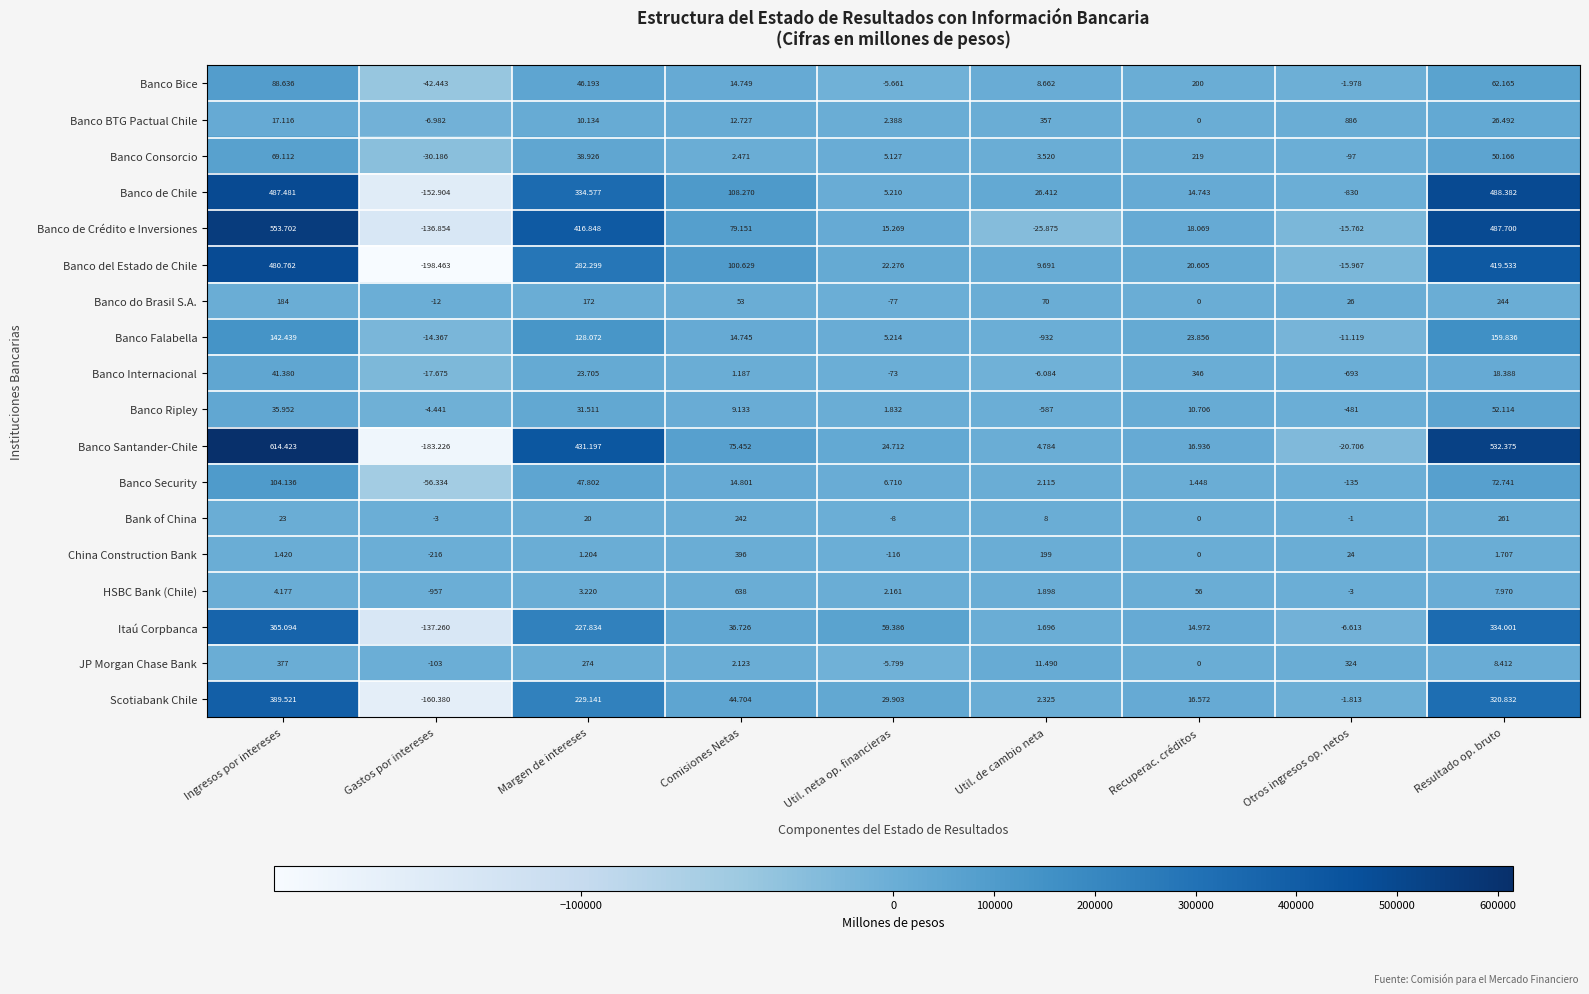

Which series has the widest spread of values?

Banco Santander-Chile